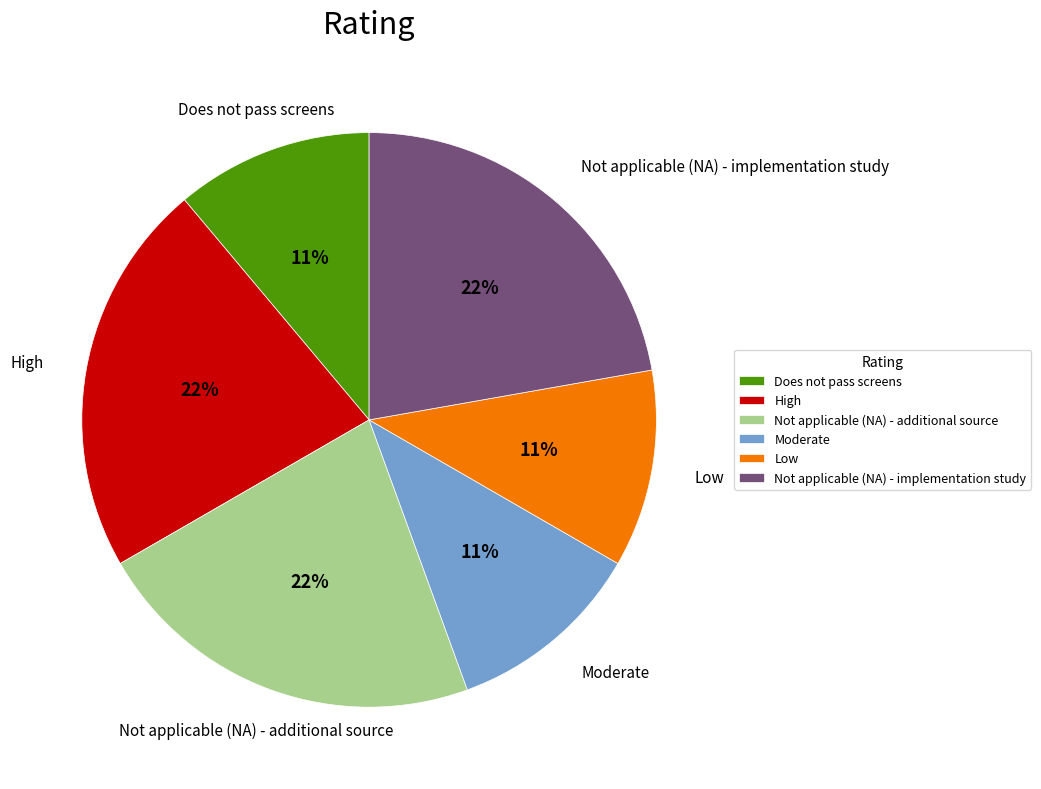

To the nearest percent, what portion does High represent?

22%